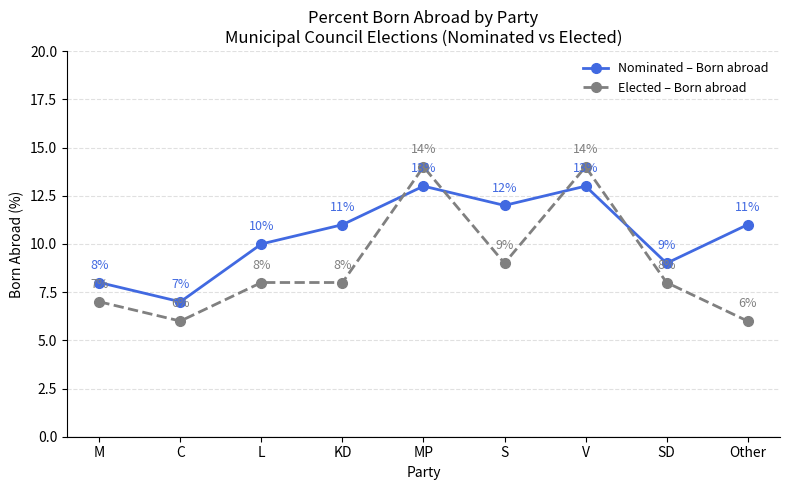

Does the chart have visible grid lines?

Yes